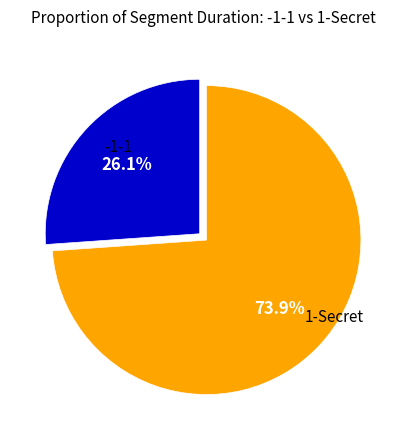

How many slices are in this pie chart?

2